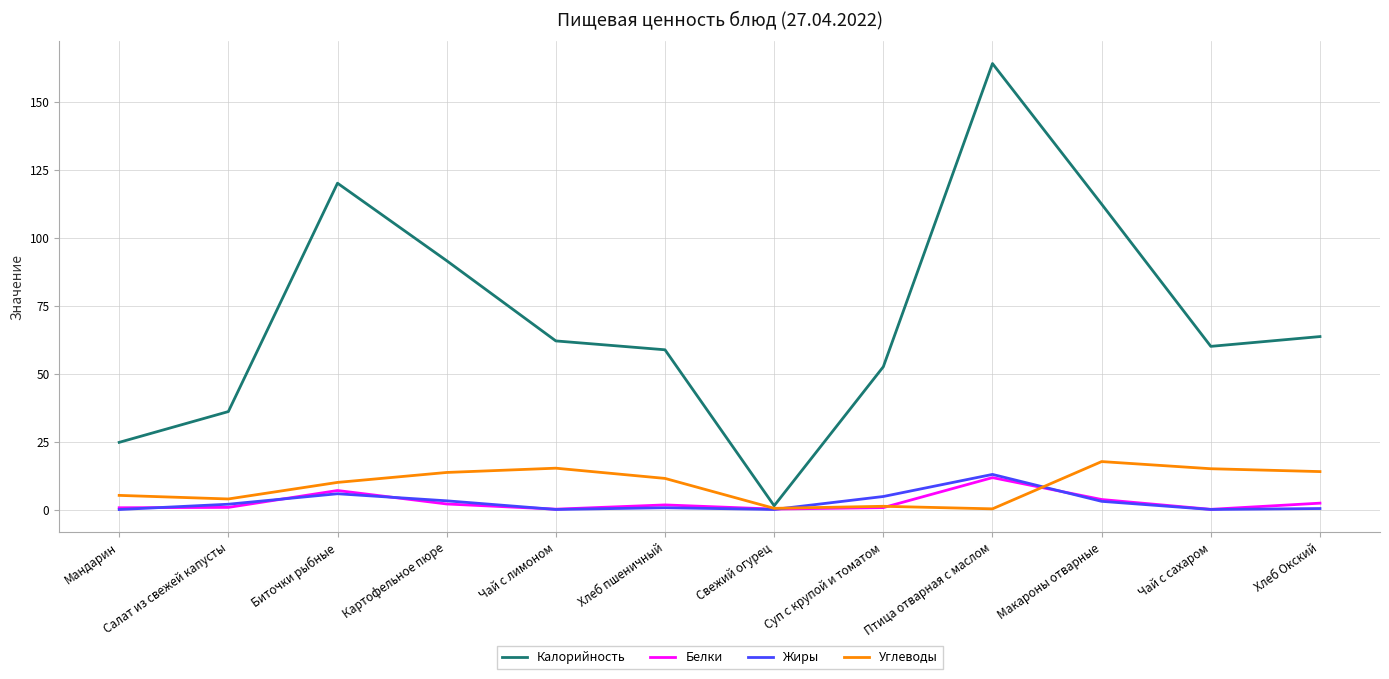

At which label is Калорийность closest to 82?

Картофельное пюре